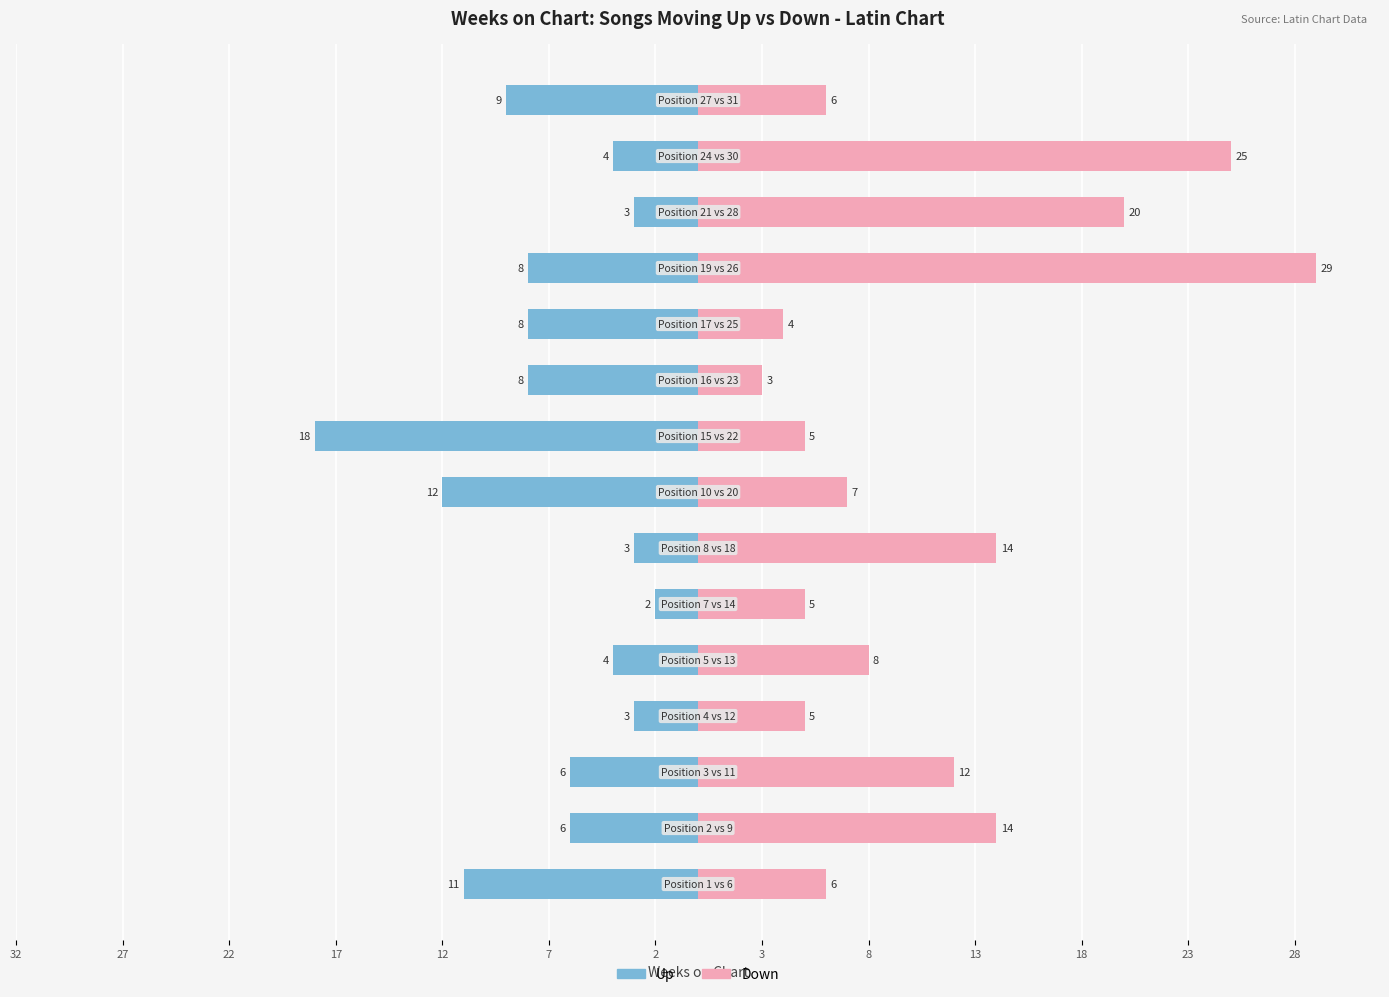

What is the sum of all Down values?

163